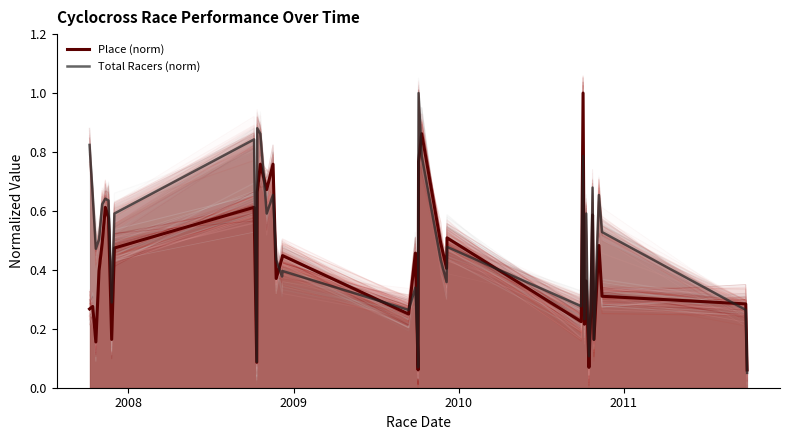

What is the maximum value for Total Racers (norm)?

1.0